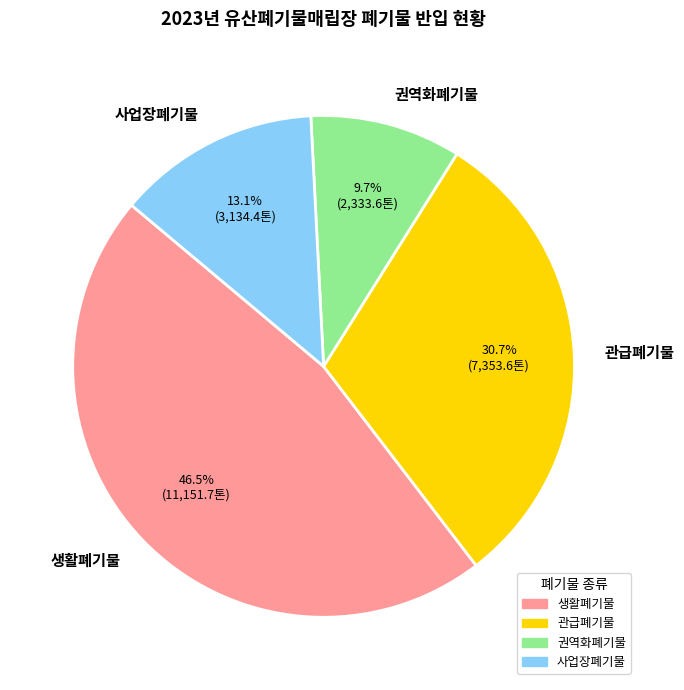

What percentage is the 관급폐기물 slice, to the nearest percent?

31%